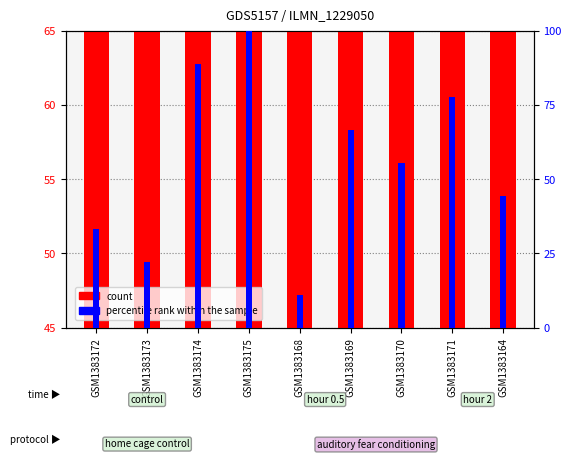

What is the label of the 5th bar from the left?

GSM1383168